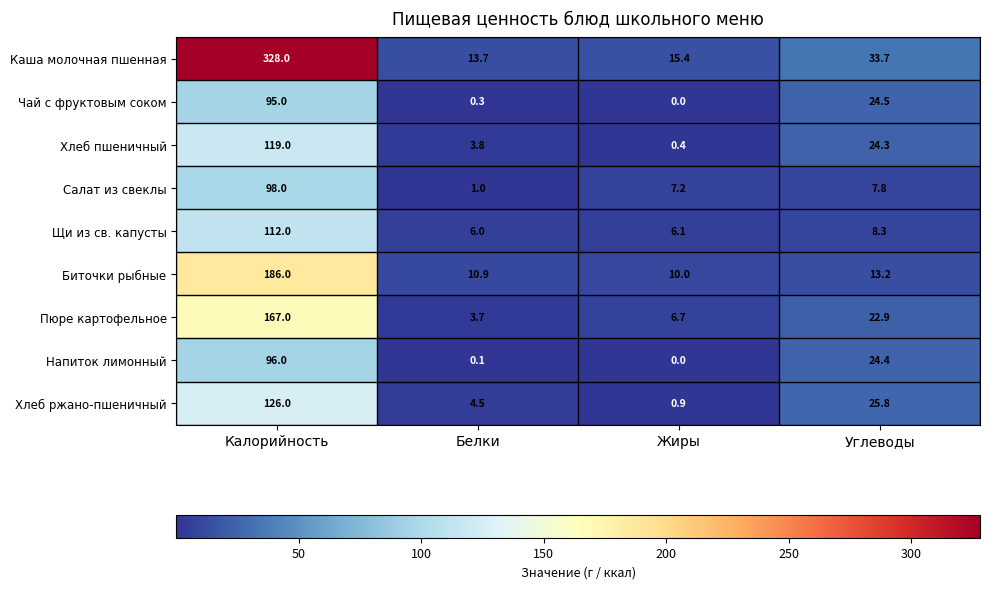

What is the total value across all series at Жиры?

46.7